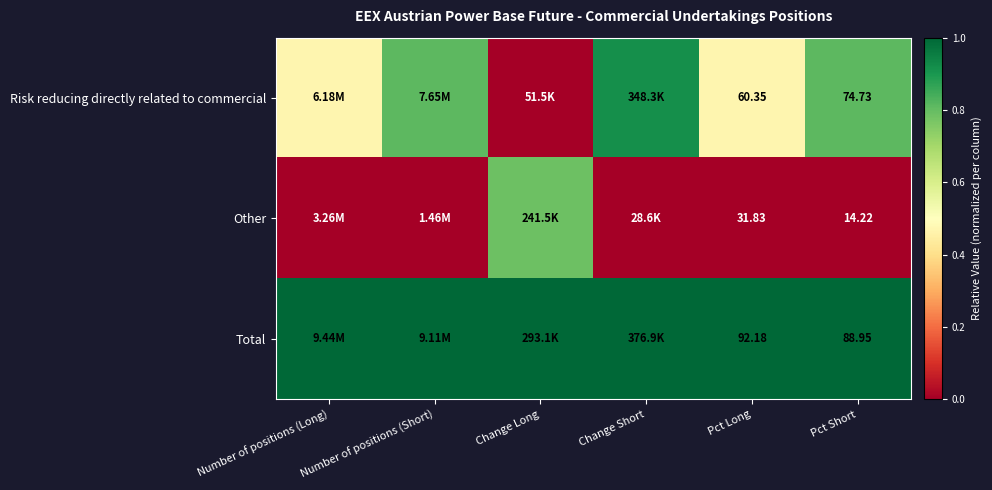

Rank the series at Pct Long from highest to lowest value.

Total, Risk reducing directly related to commercial, Other